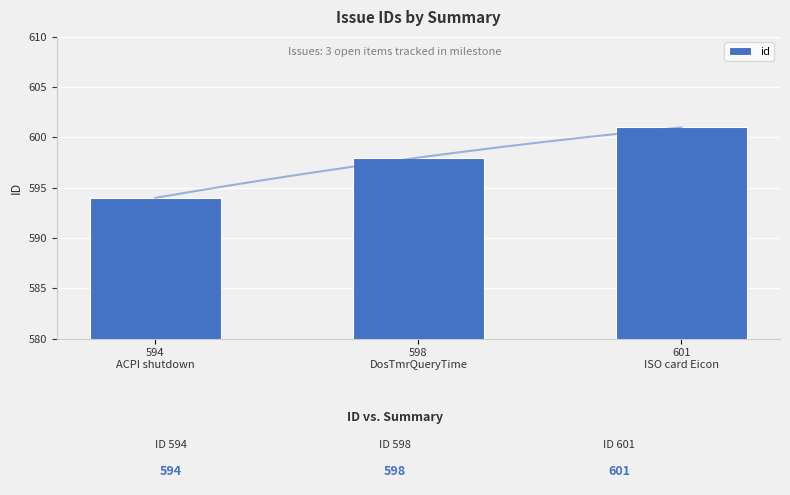

How many values are between 594 and 601?

3